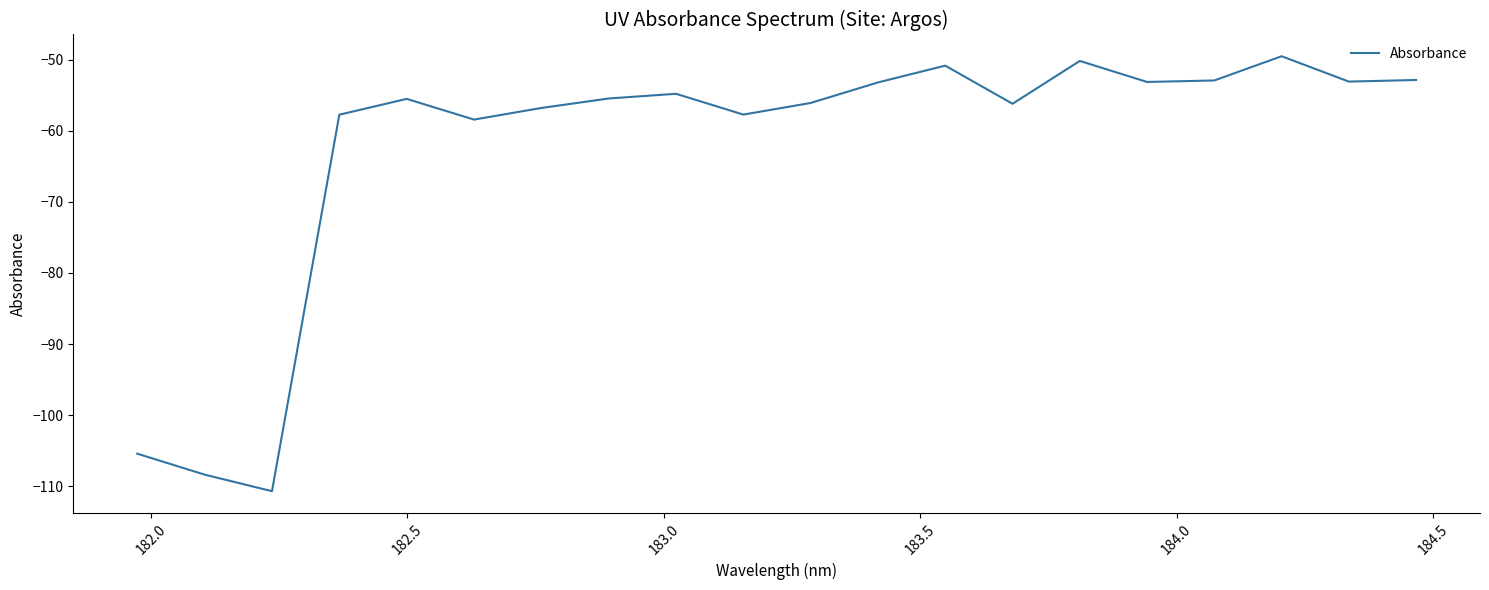

What is the greatest value displayed?

-49.5